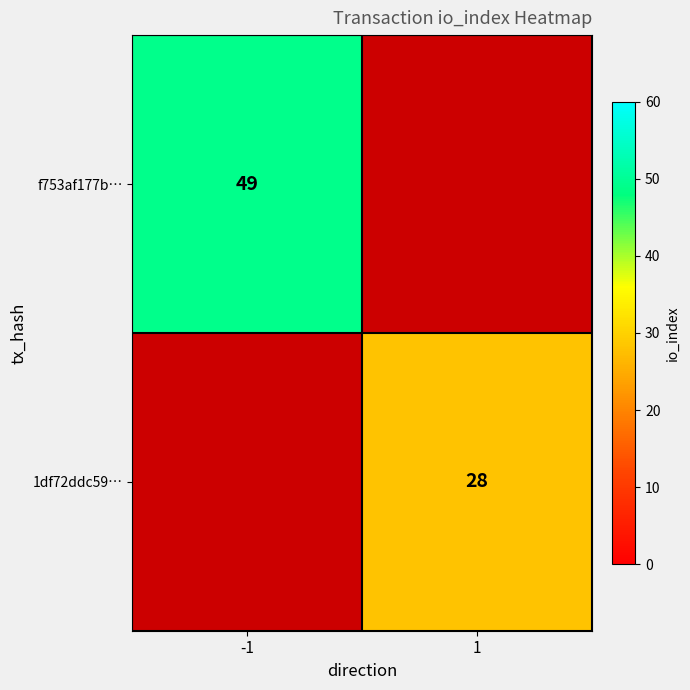

Count the number of data series in this chart.

2